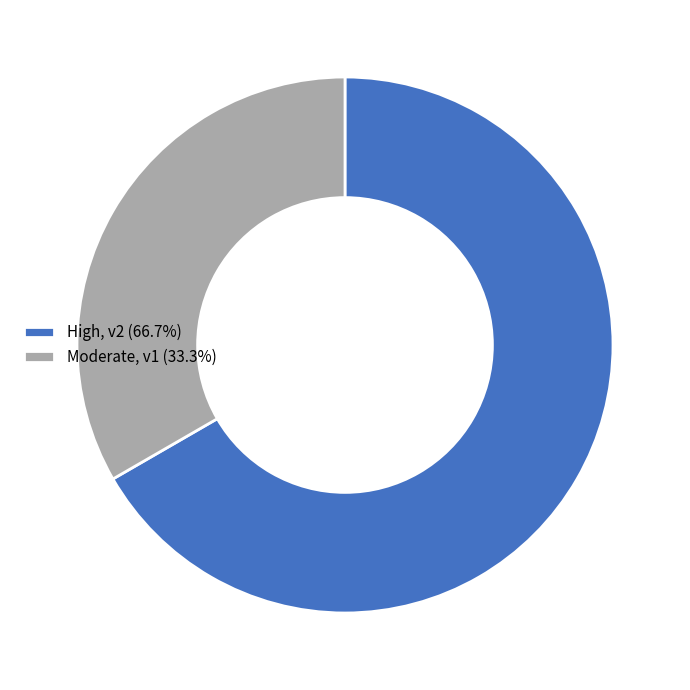

Count the number of slices in the pie.

2